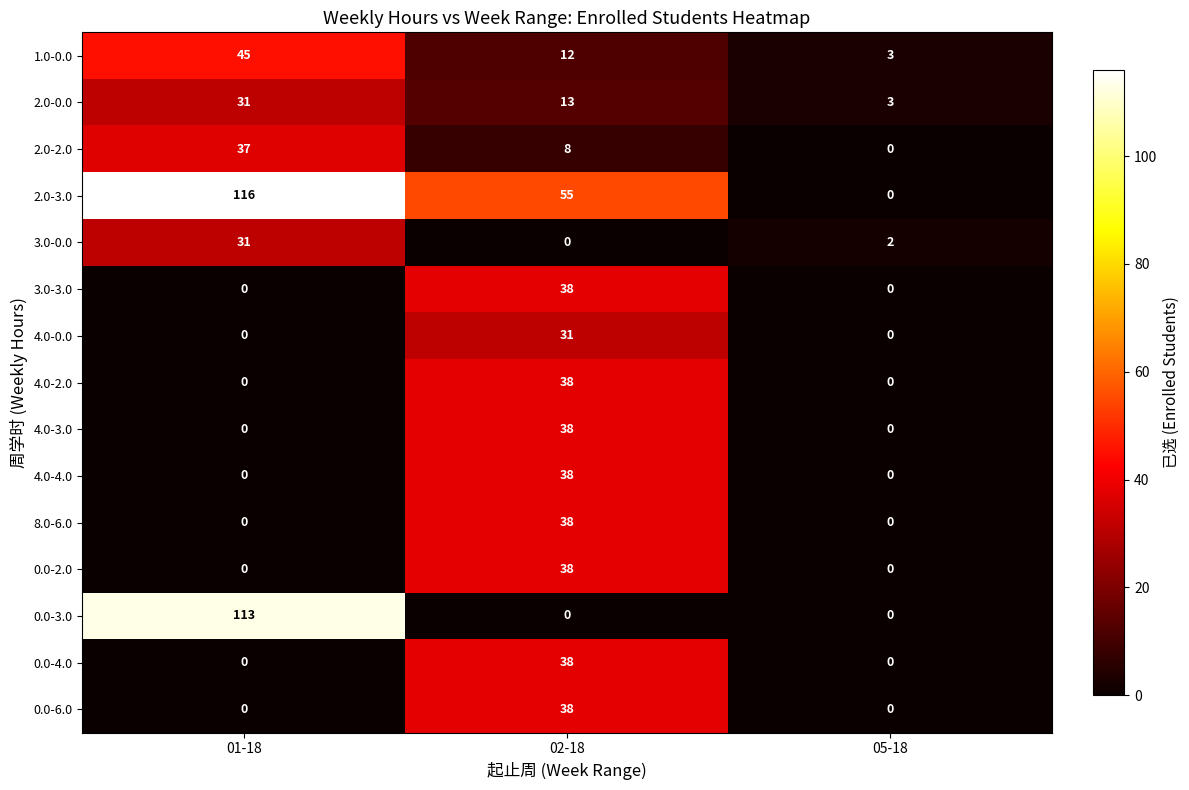

What is the difference between the 2.0-2.0 values at 02-18 and 01-18?

29